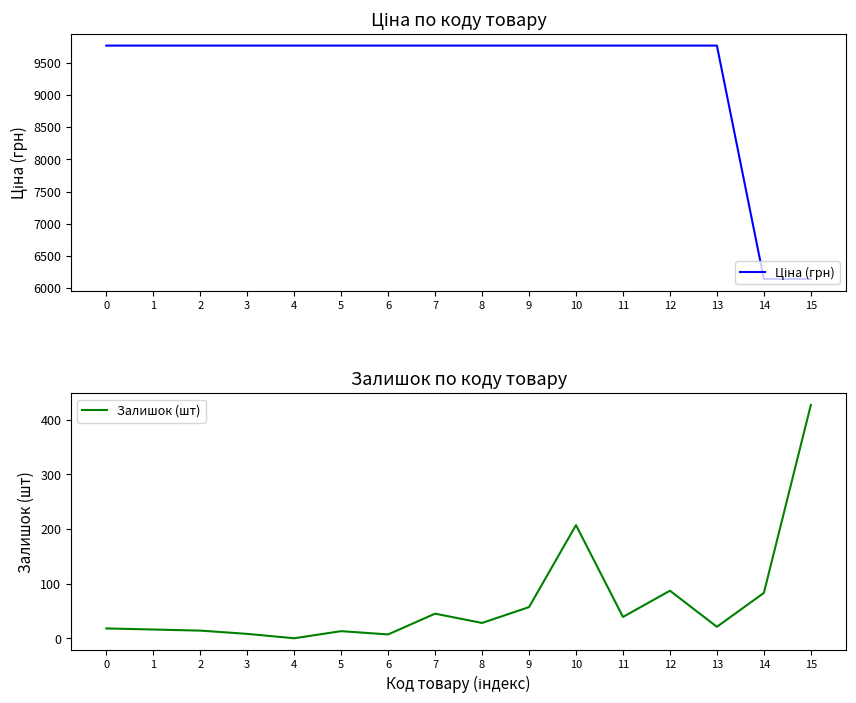

At which category is the sum across all series the highest?

10